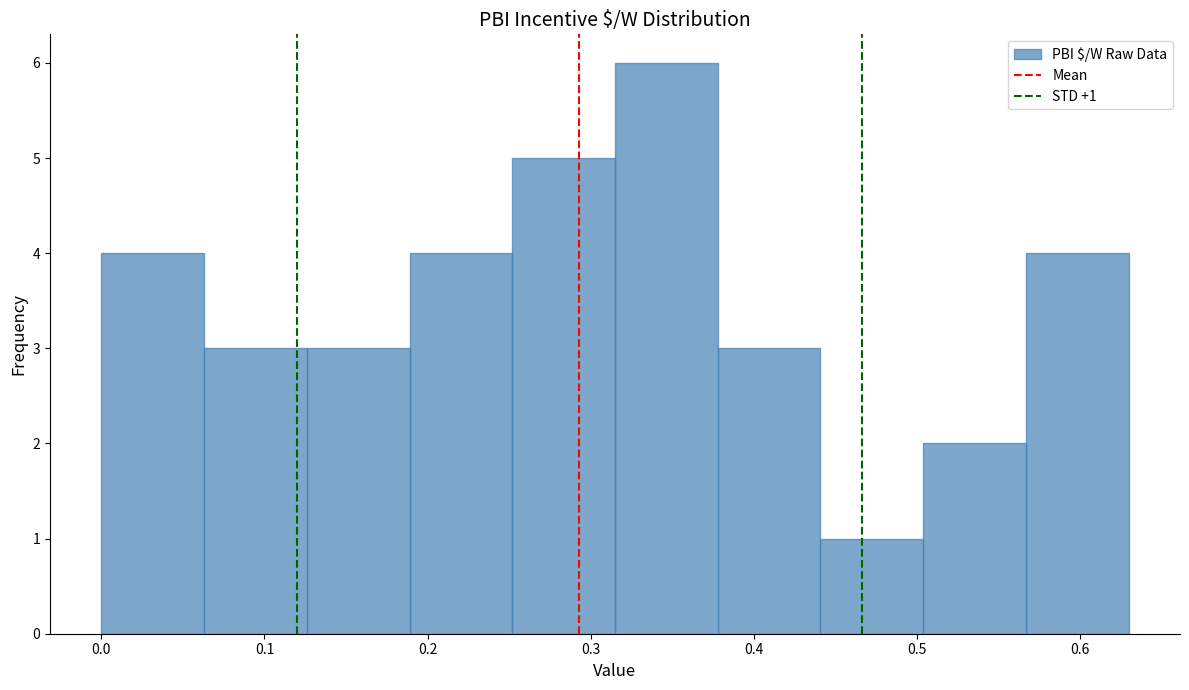

Over which range of the x-axis is the bar tallest?

0.315 to 0.378